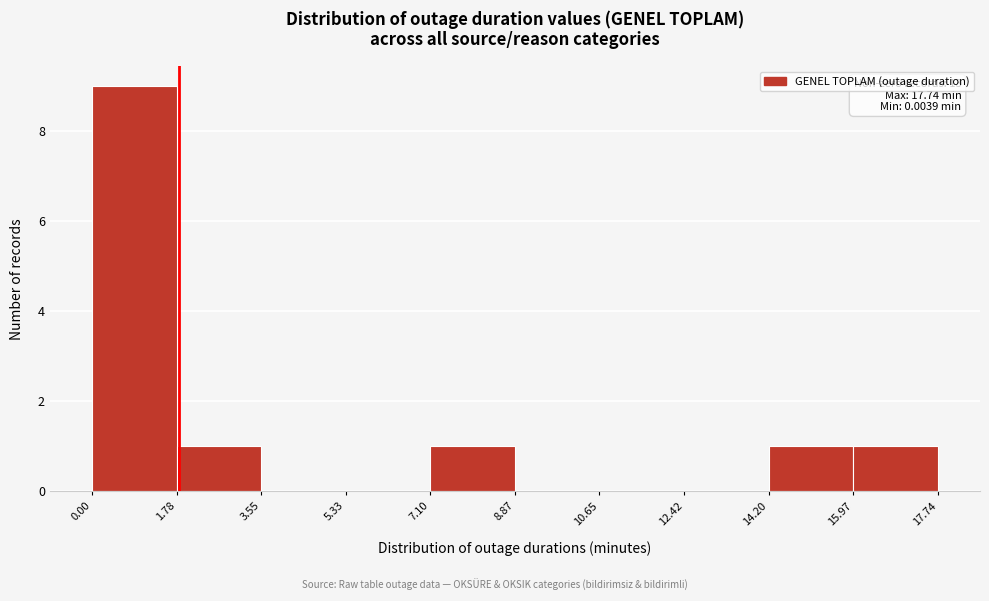

Which range on the x-axis has the tallest bar?

0.00 to 1.78